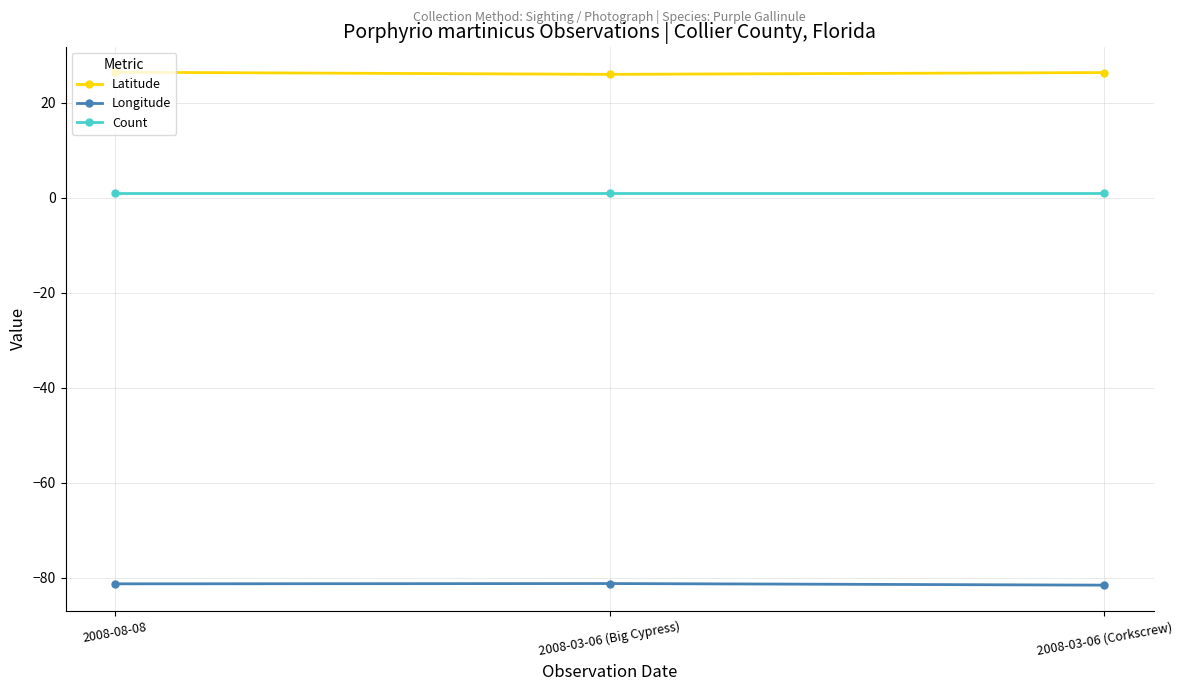

Which series has the largest total across all categories?

Latitude